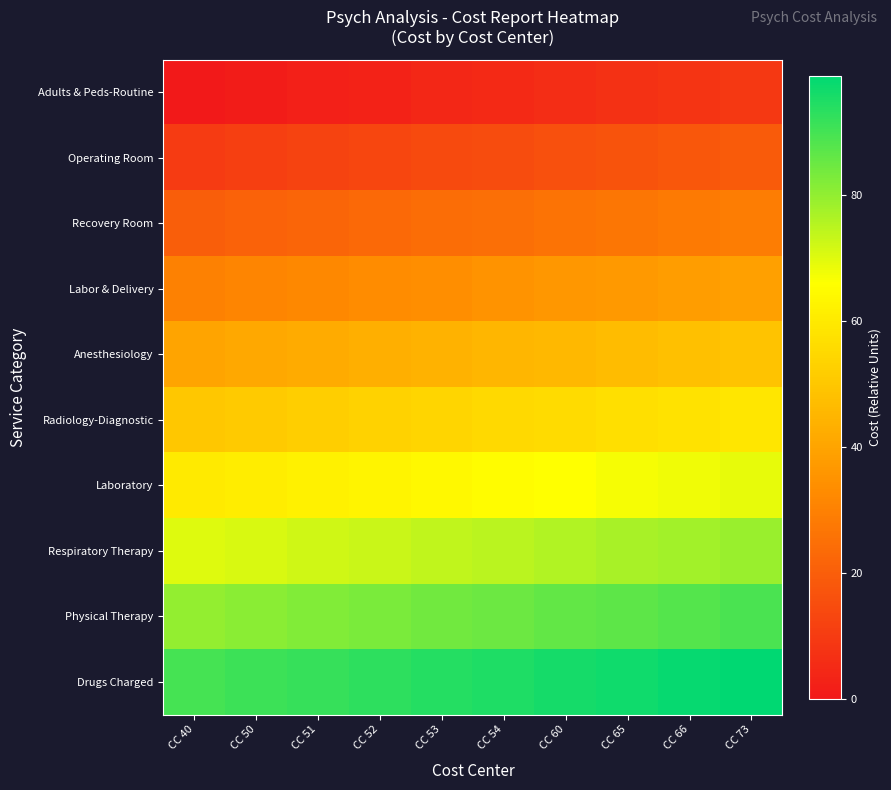

Between CC 50 and CC 54, which is larger?

CC 54